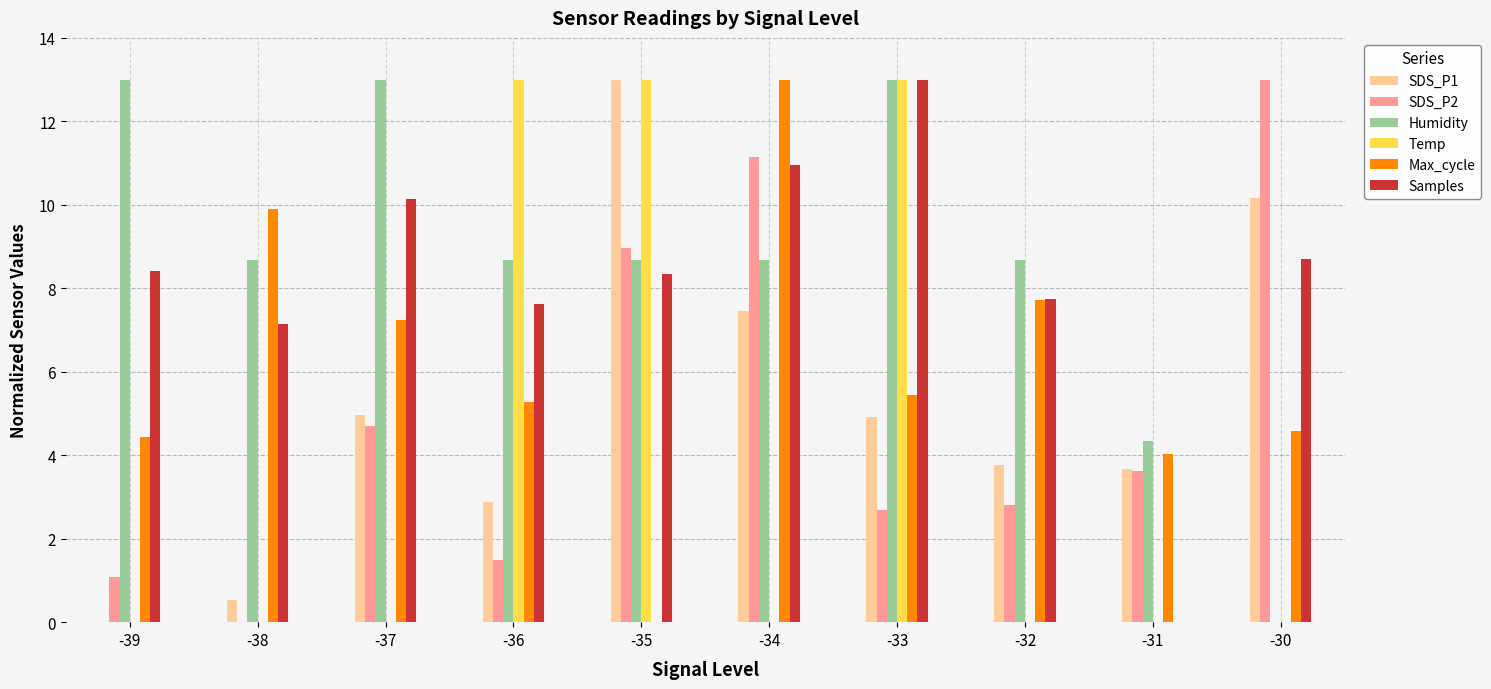

How many groups of bars are there?

10